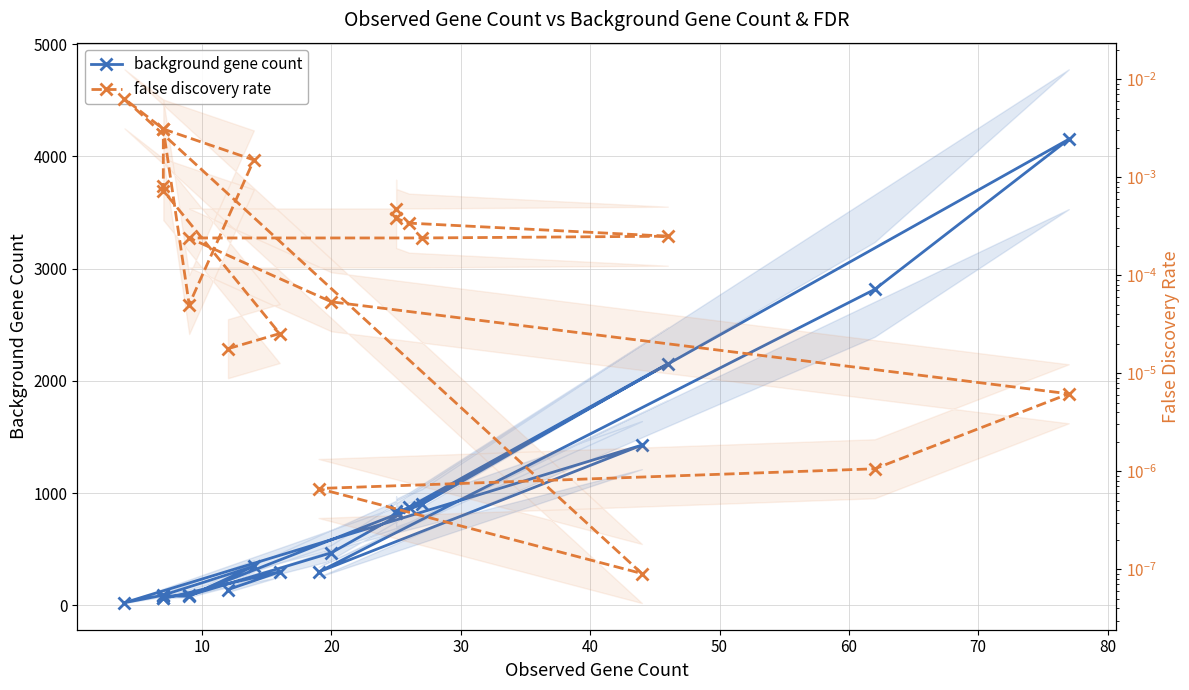

In background gene count, how many points are higher than both neighbors (excluding endpoints)?

6